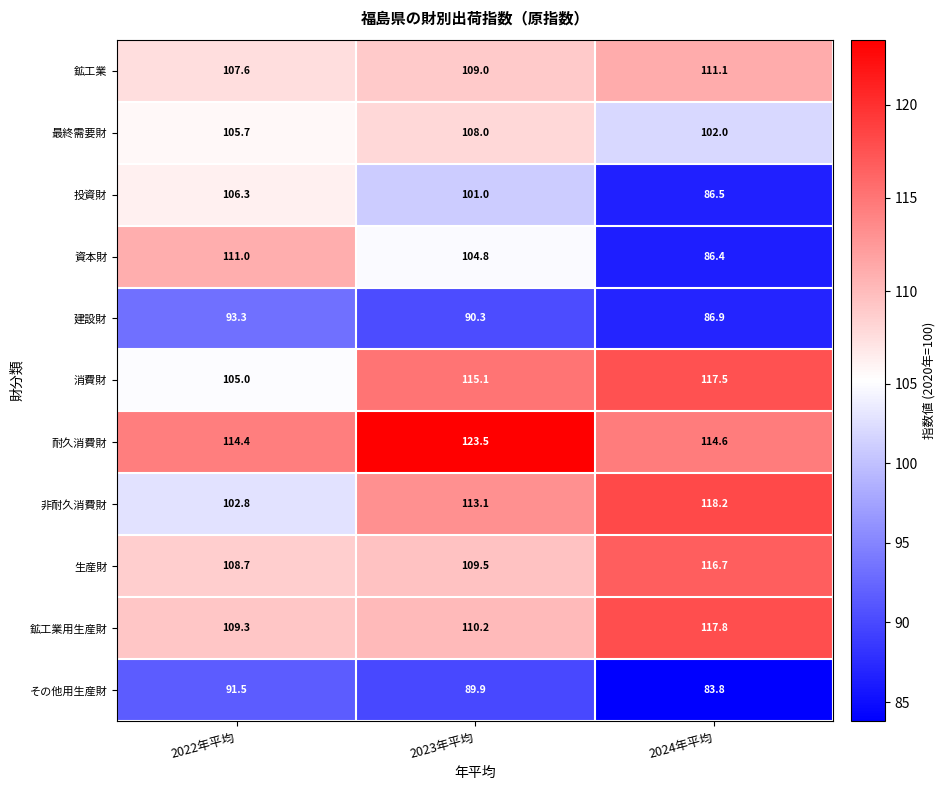

What is the minimum value for 耐久消費財?

114.4